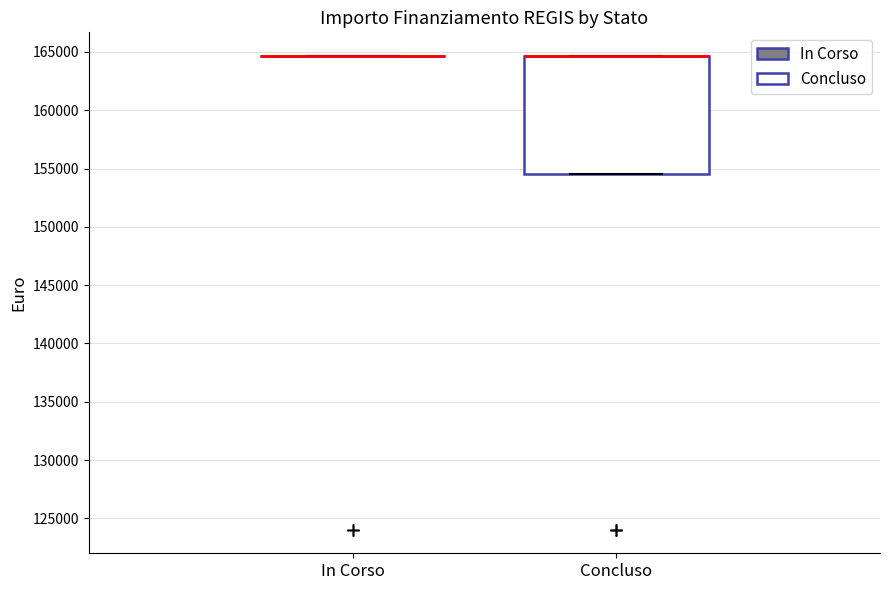

Reading left to right, transcribe this box plot: for each box, give where its median line is, the range the box spans, and where its two whiskers end, as read against the y-axis. The values are not printed on the chart, so give them approximately, as read against the axis.

In Corso: box collapsed to a line at 164500, whiskers 164500 to 164500
Concluso: median 164500 (drawn on the box's upper edge), box 154500 to 164500, whiskers 154500 to 164500